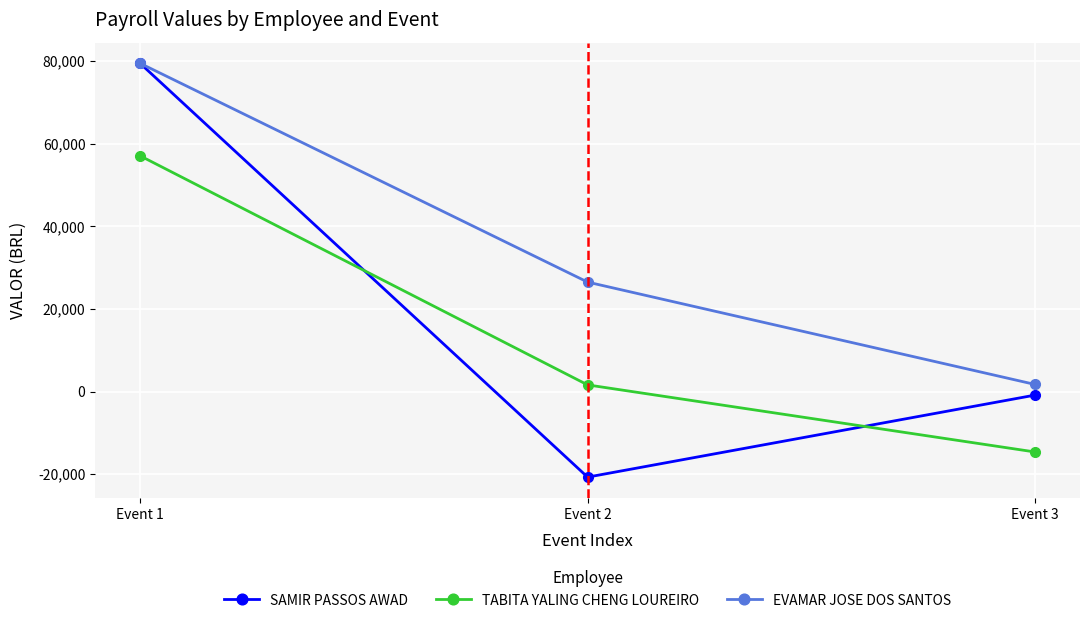

Reading right to left, transcribe all the data shown in this chart.

SAMIR PASSOS AWAD: Event 3=-856.5	Event 2=-20714.3	Event 1=79439.5
TABITA YALING CHENG LOUREIRO: Event 3=-14638.2	Event 2=1604.4	Event 1=57052.8
EVAMAR JOSE DOS SANTOS: Event 3=1700.0	Event 2=26479.8	Event 1=79439.5